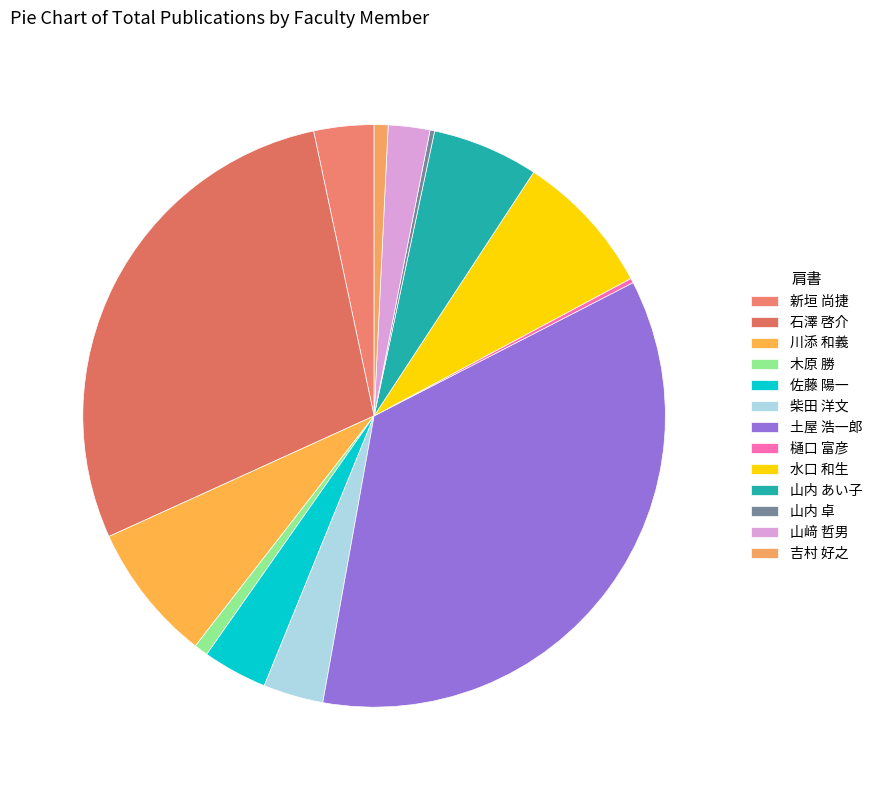

What percentage do 吉村 好之 and 山内 卓 together represent?

1.0%